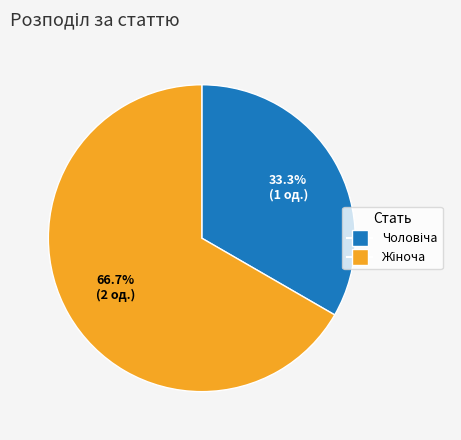

Does any single category account for the majority?

Yes